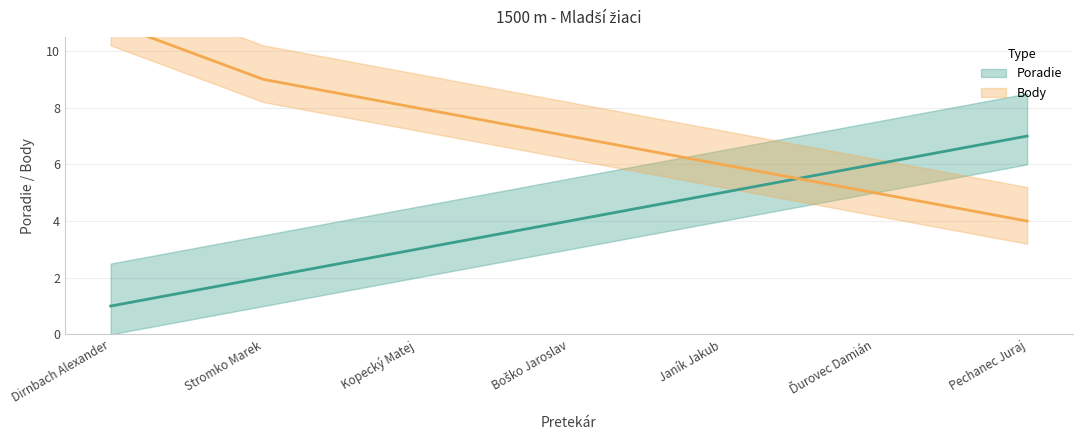

After their last crossing, which series has the higher values: Poradie or Body?

Poradie